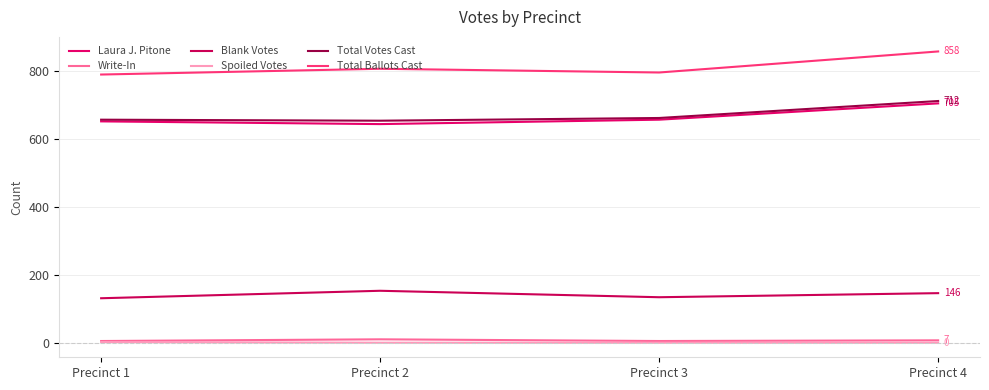

How many lines are shown in the chart?

6